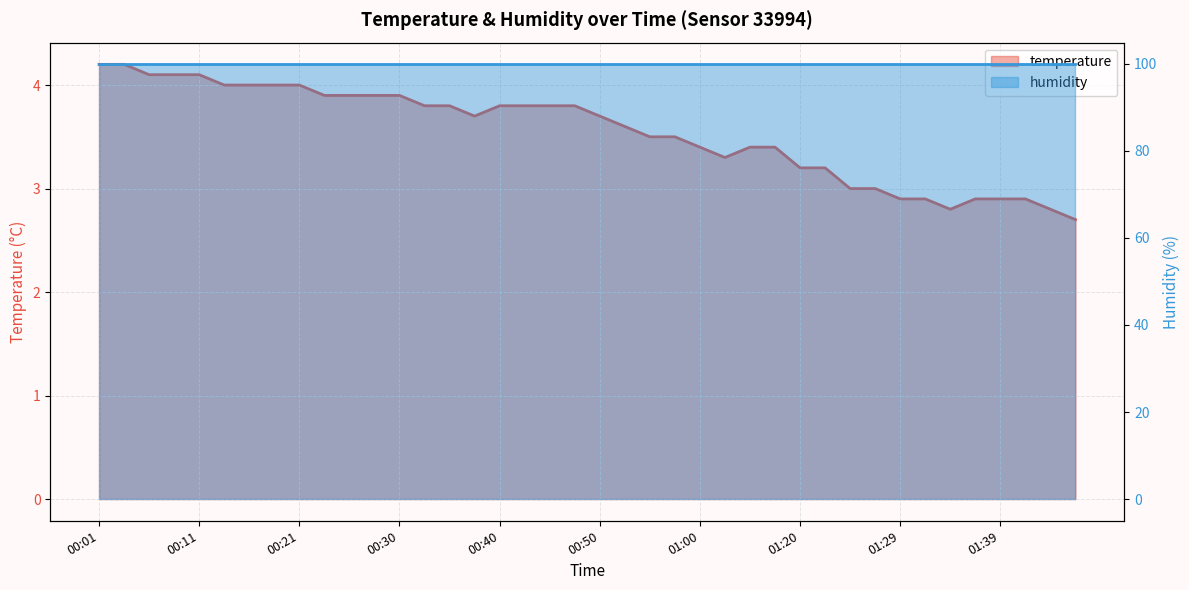

At which category does the chart reach its minimum across all series?

01:47